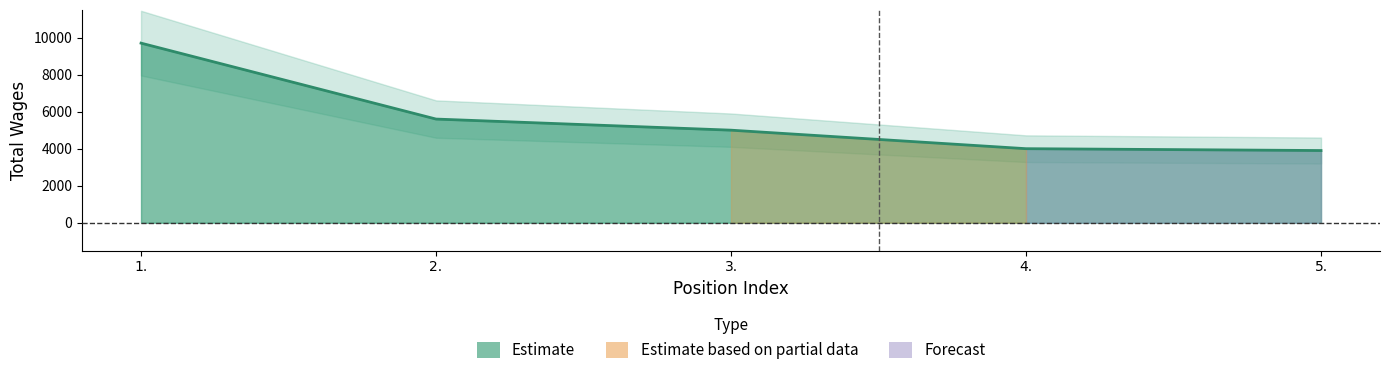

Reading left to right, what are all the values shown in this chart?

1.=9700	2.=5600	3.=5000	4.=4000	5.=3900